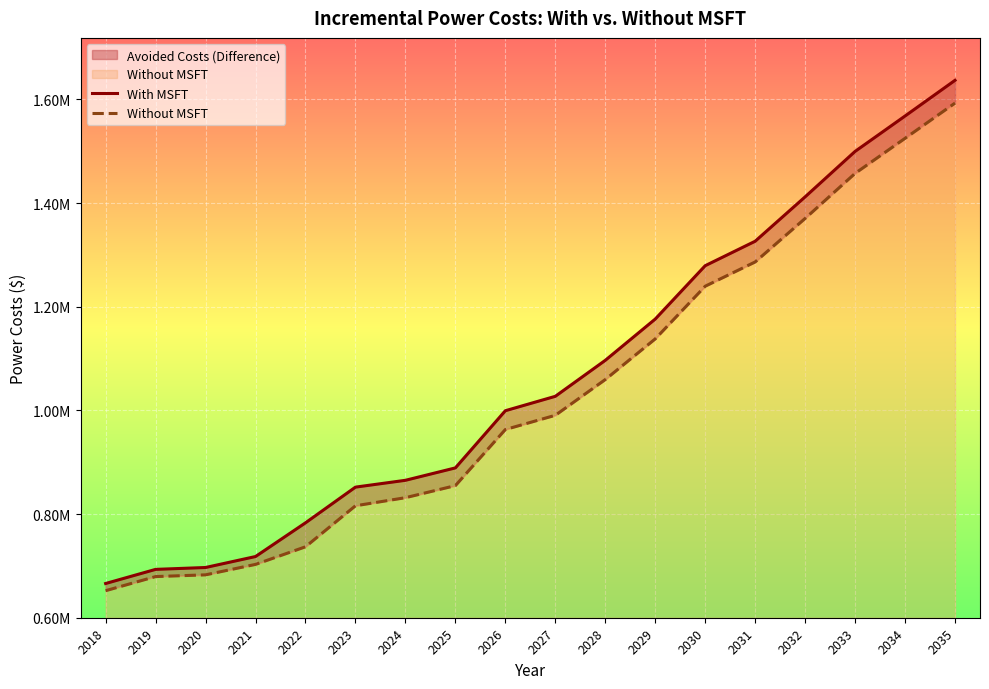

The With MSFT series shows 888991.6 at 2025. True or false?

True